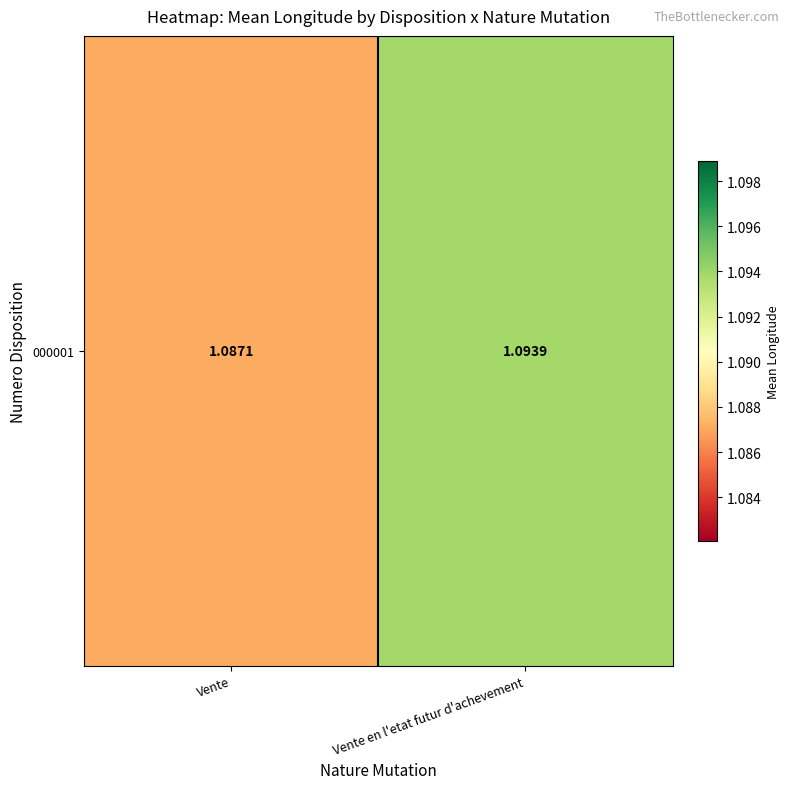

What is the ratio of the value at Vente en l'etat futur d'achevement to the value at Vente?

1.0